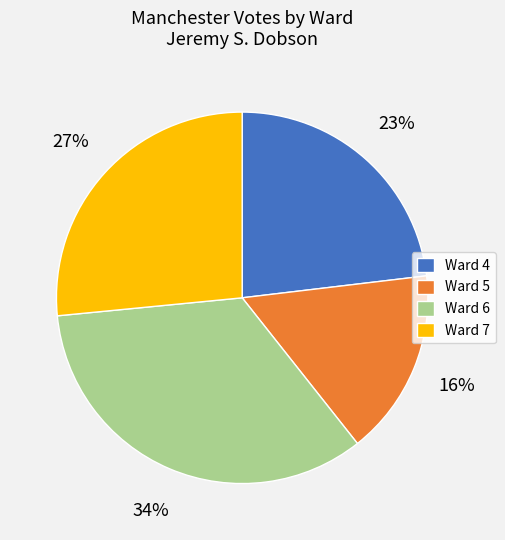

To the nearest percent, what is the combined percentage of Ward 4 and Ward 7?

50%